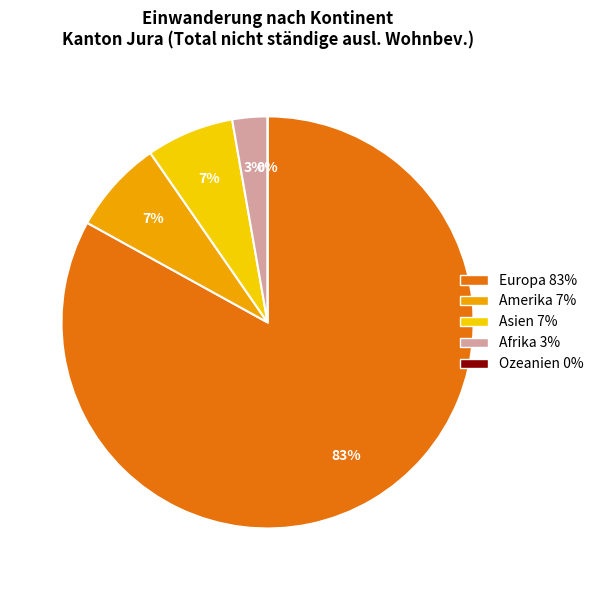

Which slice is the smallest?

Ozeanien